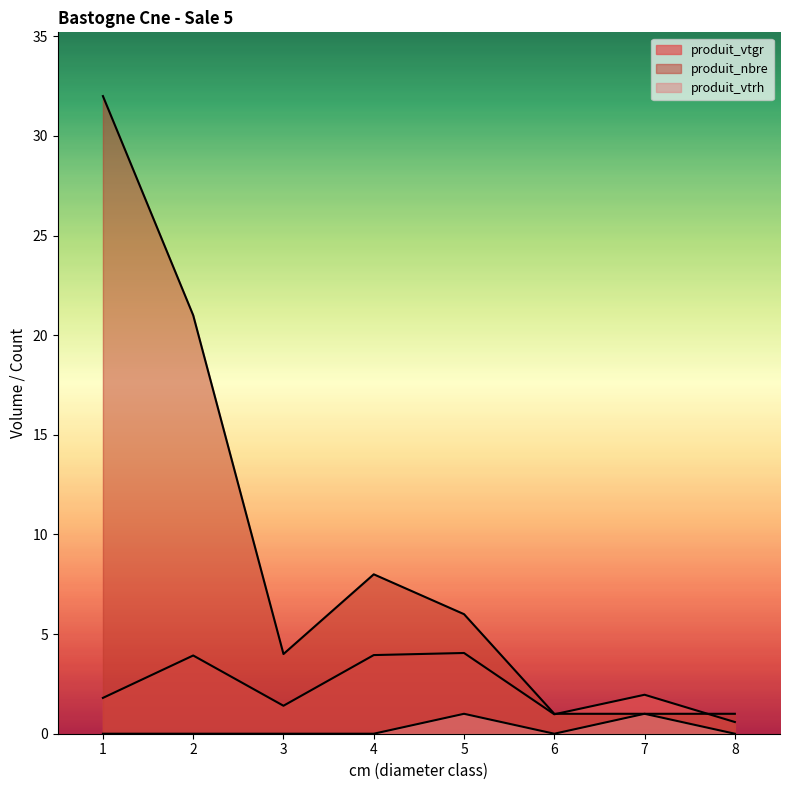

How many lines are shown in the chart?

3